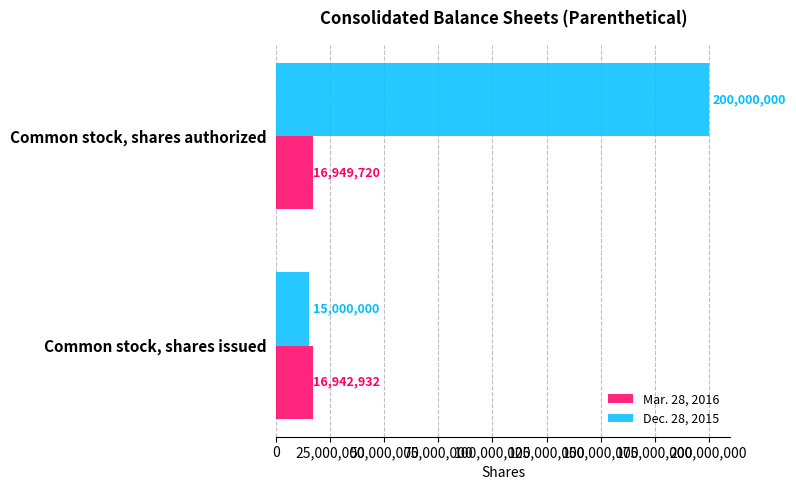

At which category does the chart reach its peak across all series?

Common stock, shares authorized